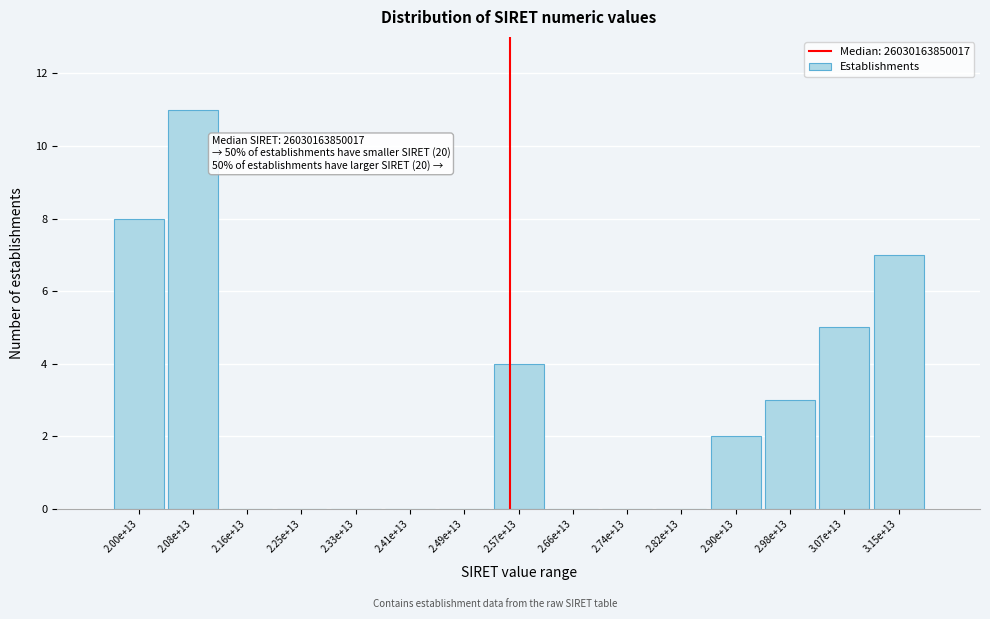

Reading left to right, list all the values displayed in this chart.

2.00e+13=8	2.08e+13=11	2.16e+13=0	2.25e+13=0	2.33e+13=0	2.41e+13=0	2.49e+13=0	2.57e+13=4	2.66e+13=0	2.74e+13=0	2.82e+13=0	2.90e+13=2	2.98e+13=3	3.07e+13=5	3.15e+13=7